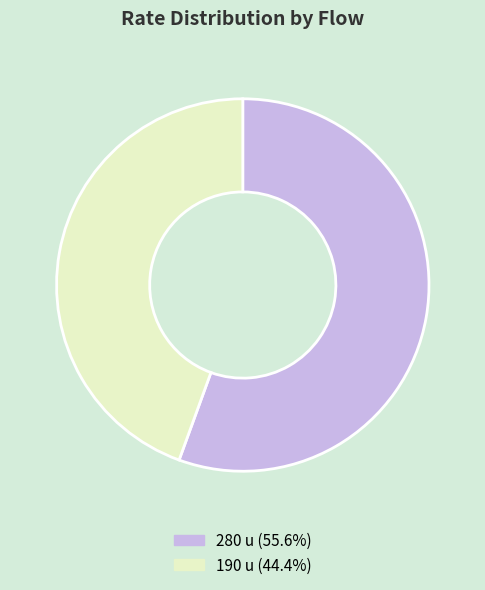

Count the number of slices in the pie.

2